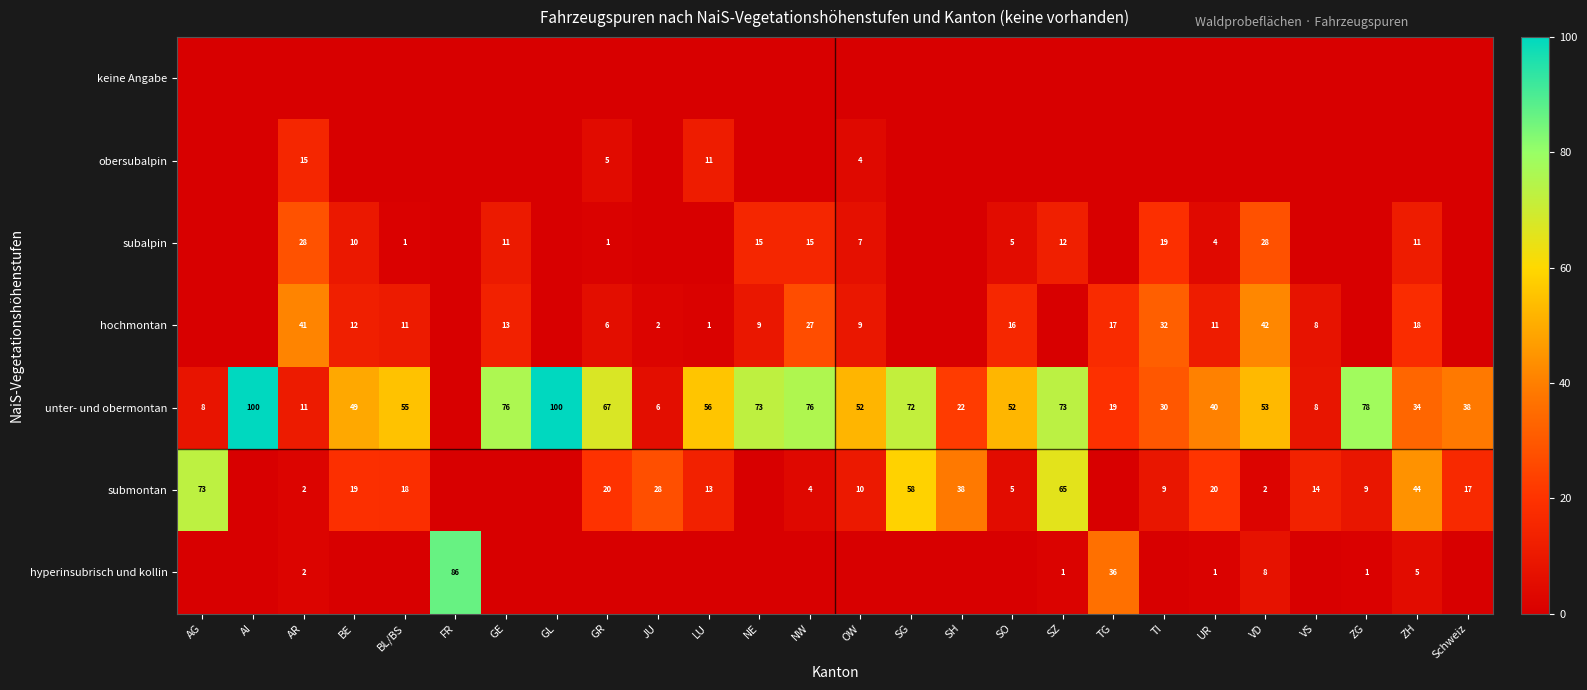

Between GR and BL/BS, which is larger?

GR